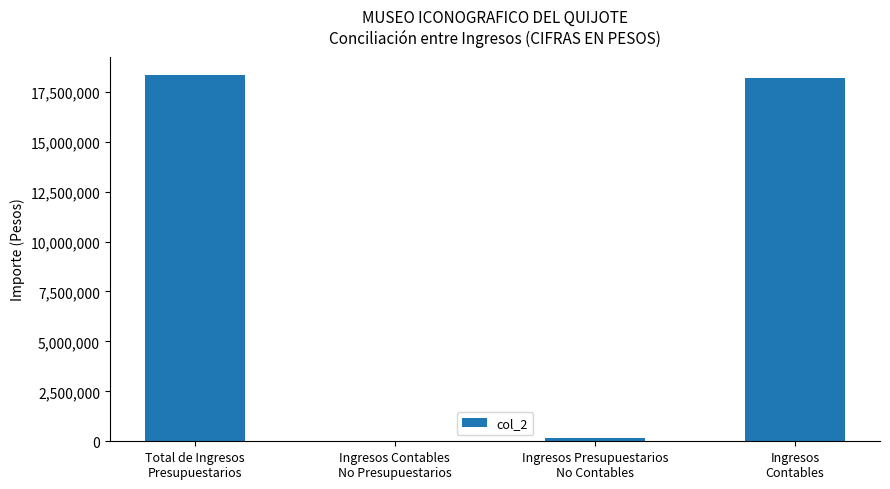

At which label is the value closest to 9165910?

Ingresos Presupuestarios
No Contables